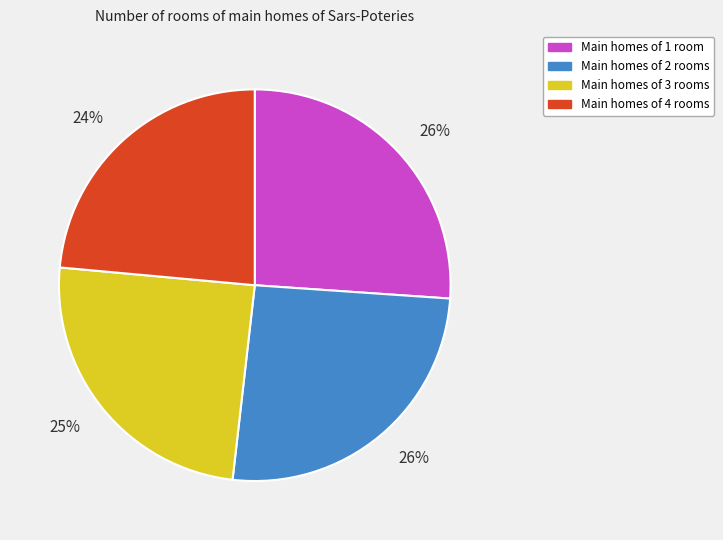

To the nearest percent, what is the average slice percentage?

25%